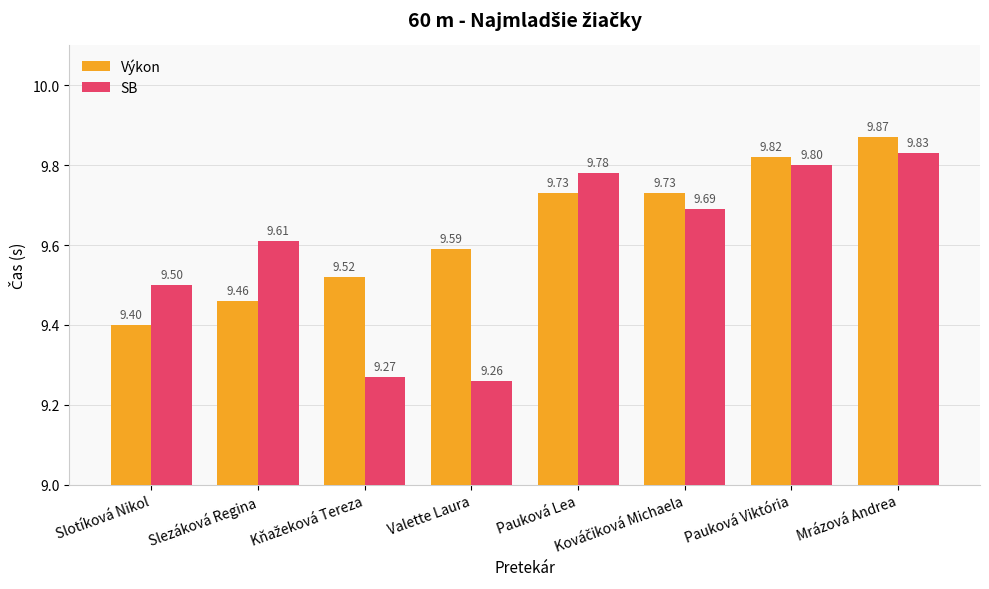

The value of Výkon at Pauková Lea is 14.1. True or false?

False